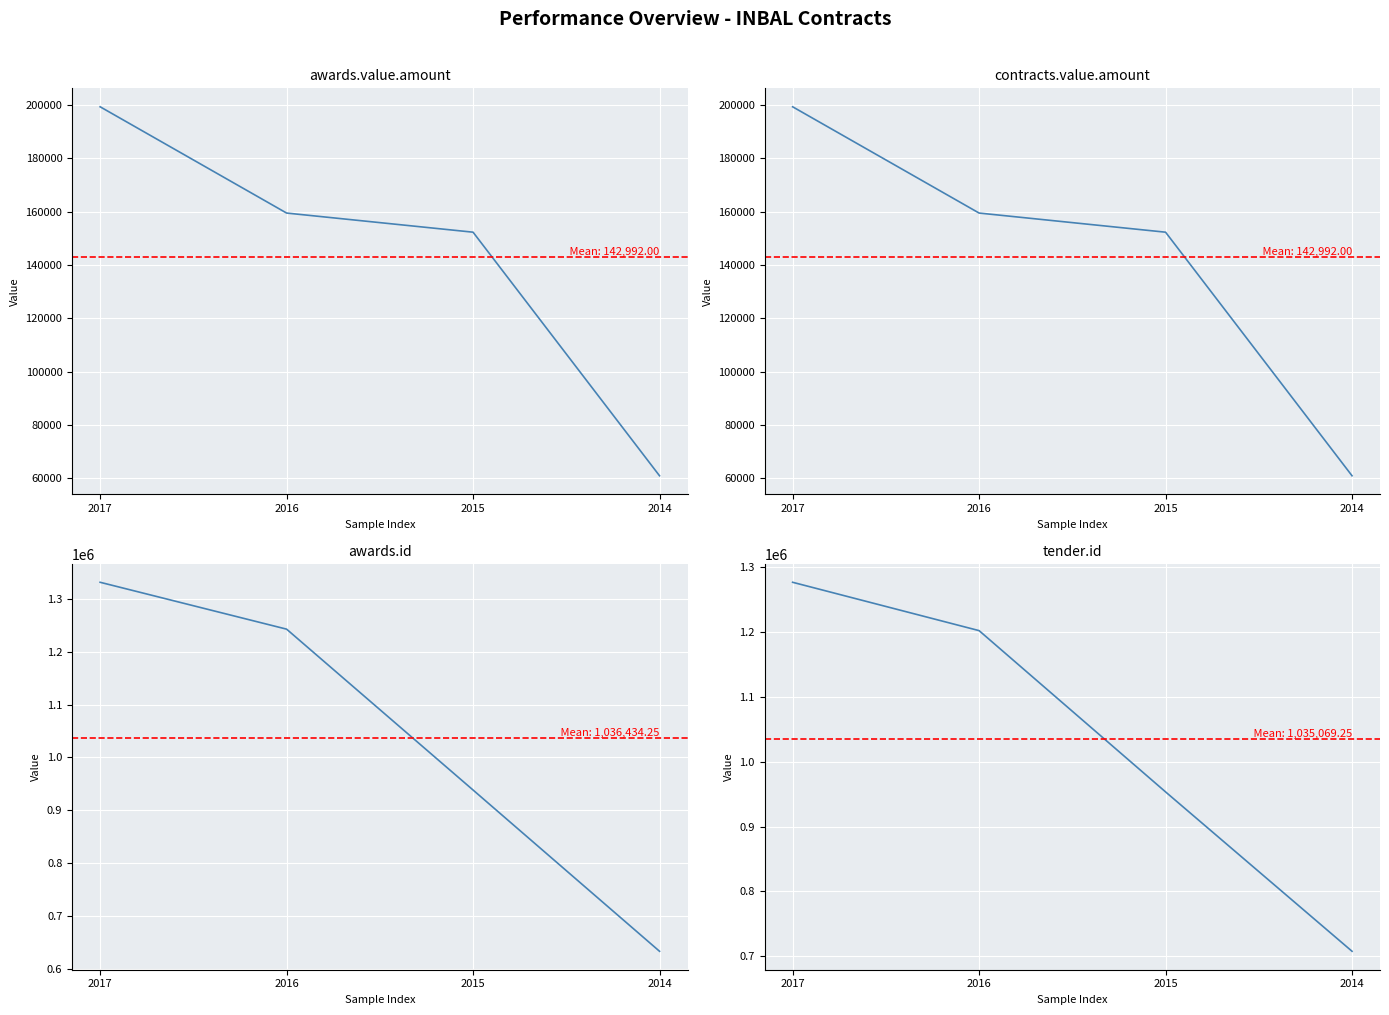

What are all the series names shown in the legend?

awards.value.amount, contracts.value.amount, awards.id, tender.id